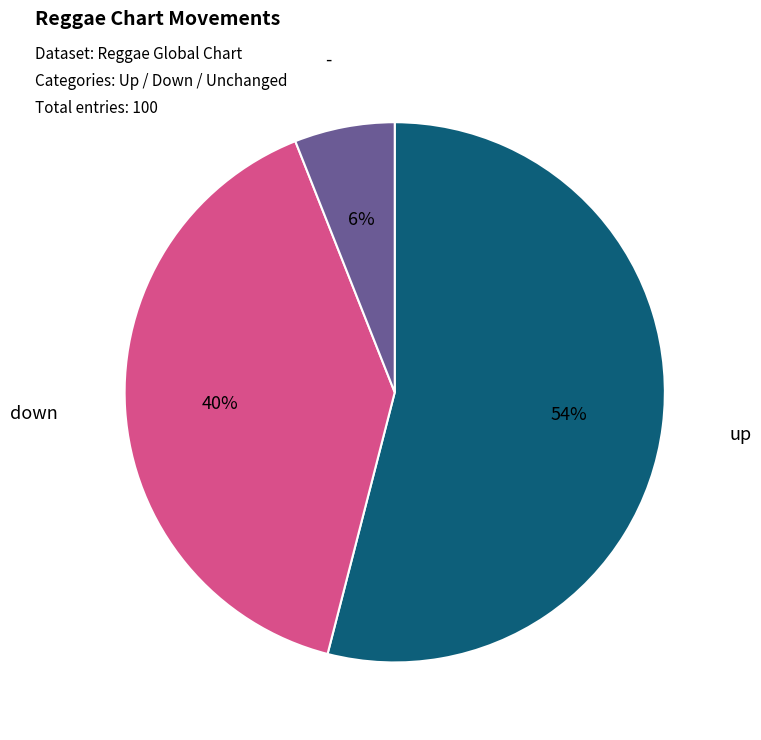

What is the smallest slice in the pie chart?

-